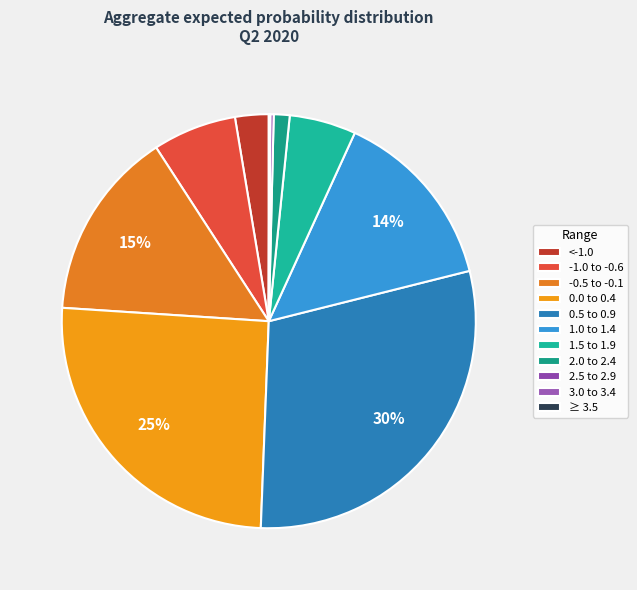

Is 0.0 to 0.4 the majority of the pie?

No